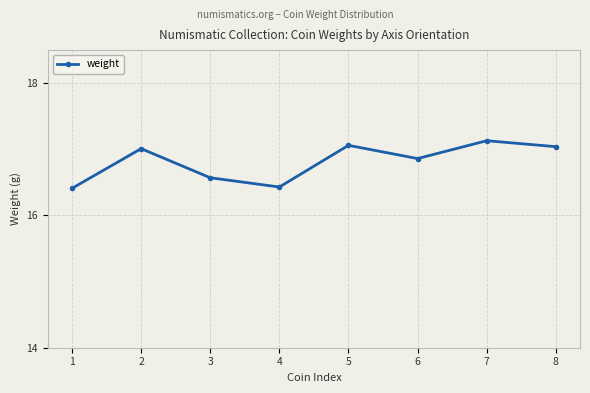

What is the sum of all values?

134.5